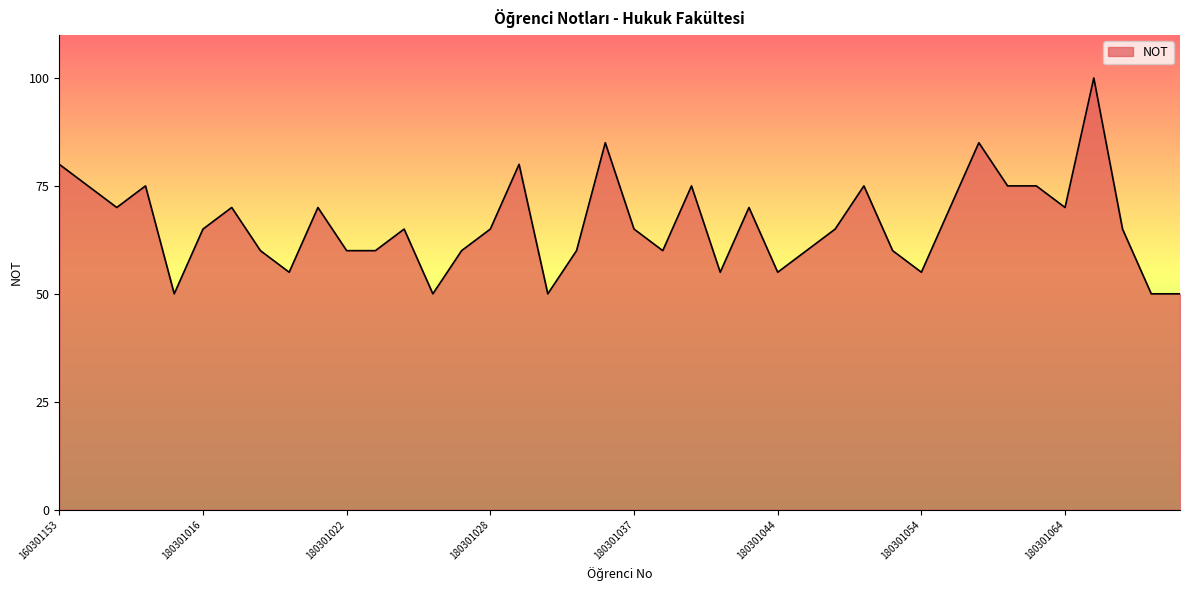

What is the smallest value displayed?

50